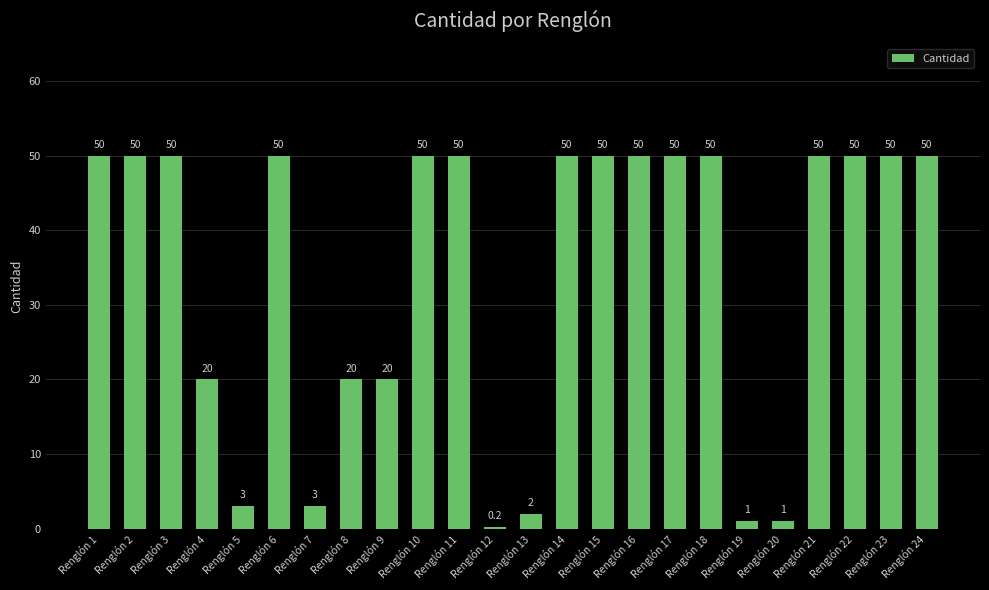

Is it true that the value at Renglón 6 is 50.0?

True